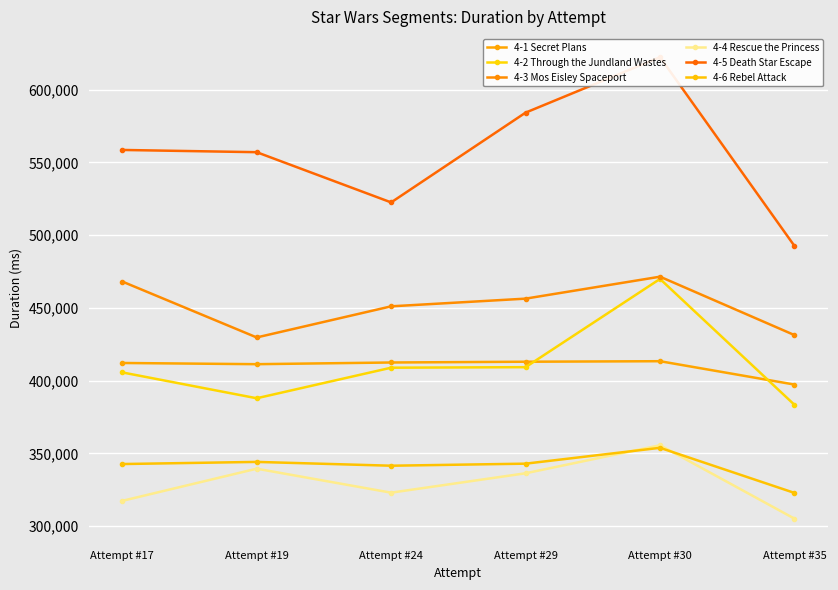

The value of 4-6 Rebel Attack at Attempt #35 is 322876. True or false?

True